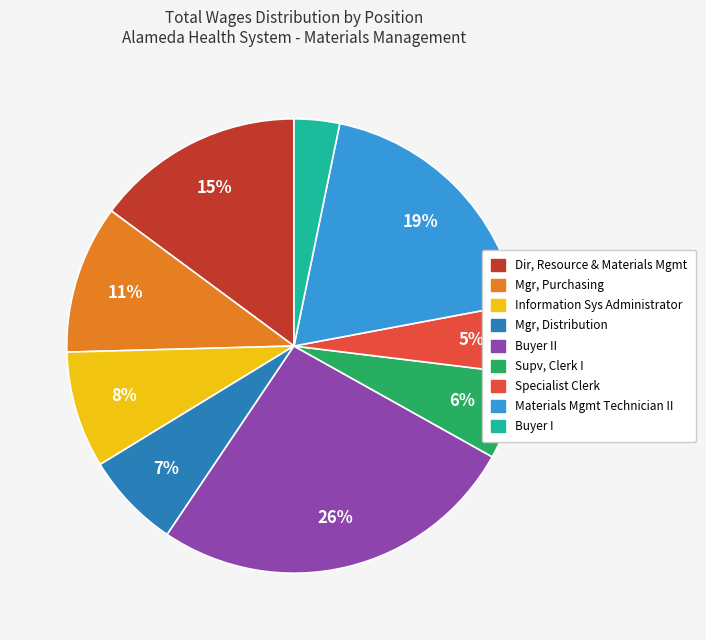

Is there a majority slice in this chart?

No